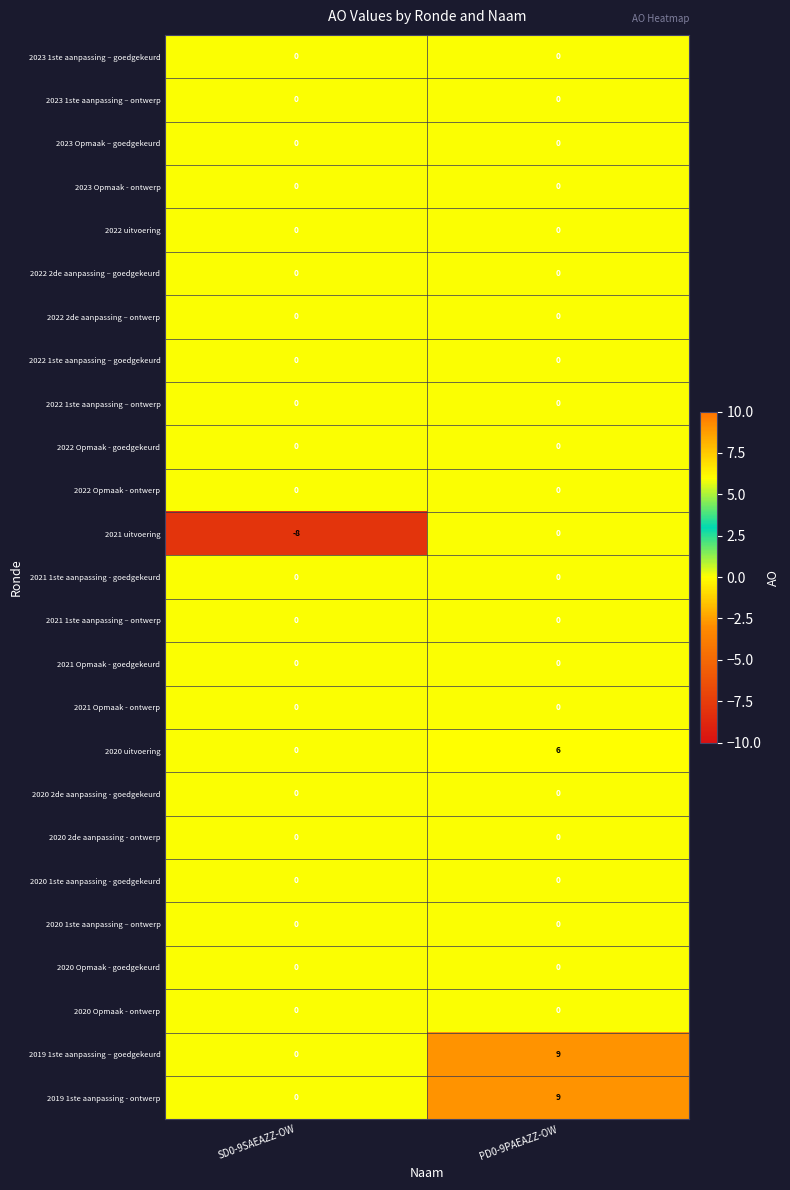

What is the difference between the highest and lowest values at PD0-9PAEAZZ-OW?

9